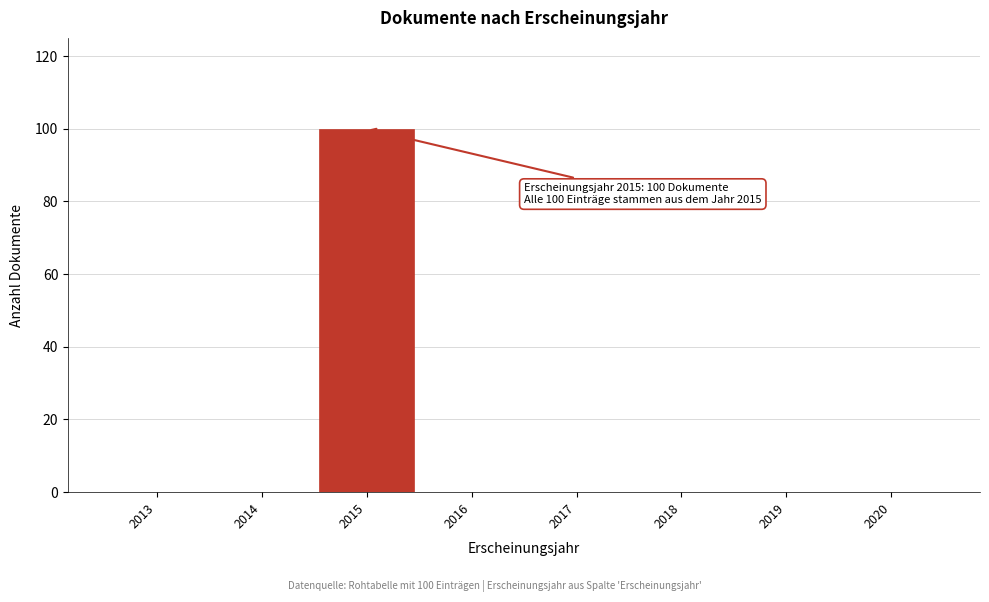

Reading left to right, what are all the values shown in this chart?

2013=0	2014=0	2015=100	2016=0	2017=0	2018=0	2019=0	2020=0